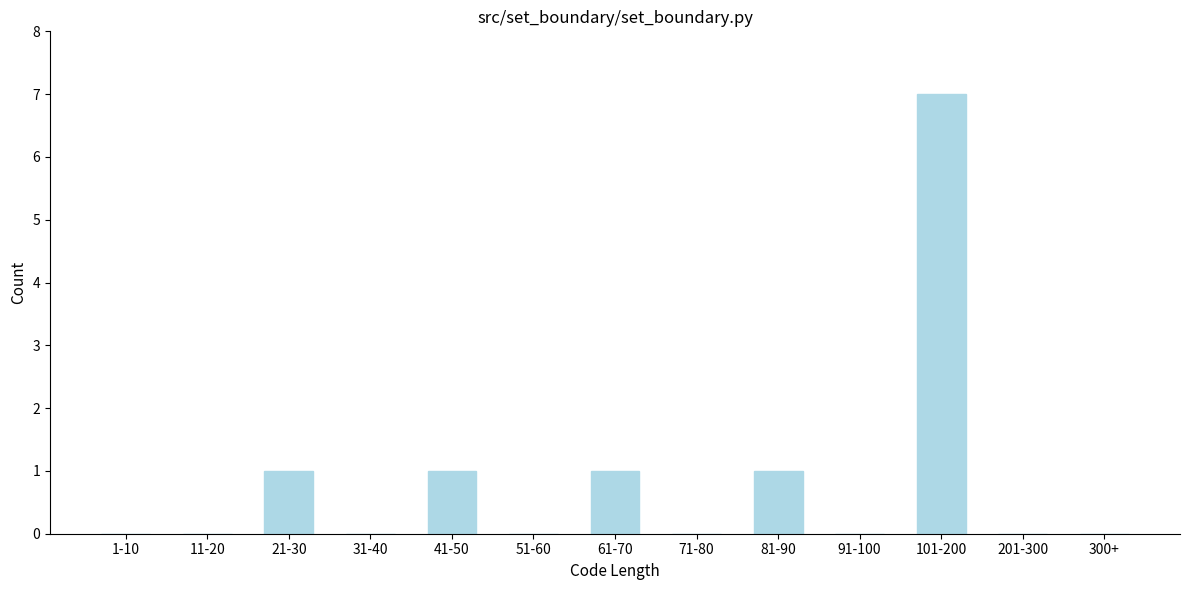

Reading left to right, list all the values displayed in this chart.

1-10=0	11-20=0	21-30=1	31-40=0	41-50=1	51-60=0	61-70=1	71-80=0	81-90=1	91-100=0	101-200=7	201-300=0	300+=0